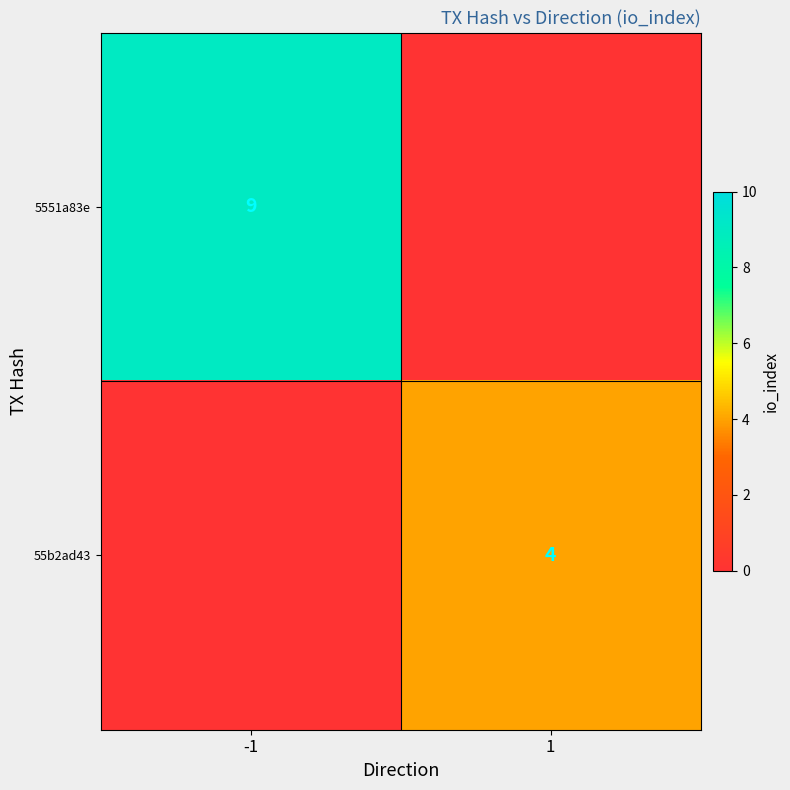

Is the value of 5551a83e at -1 greater than the value of 55b2ad43 at 1?

Yes